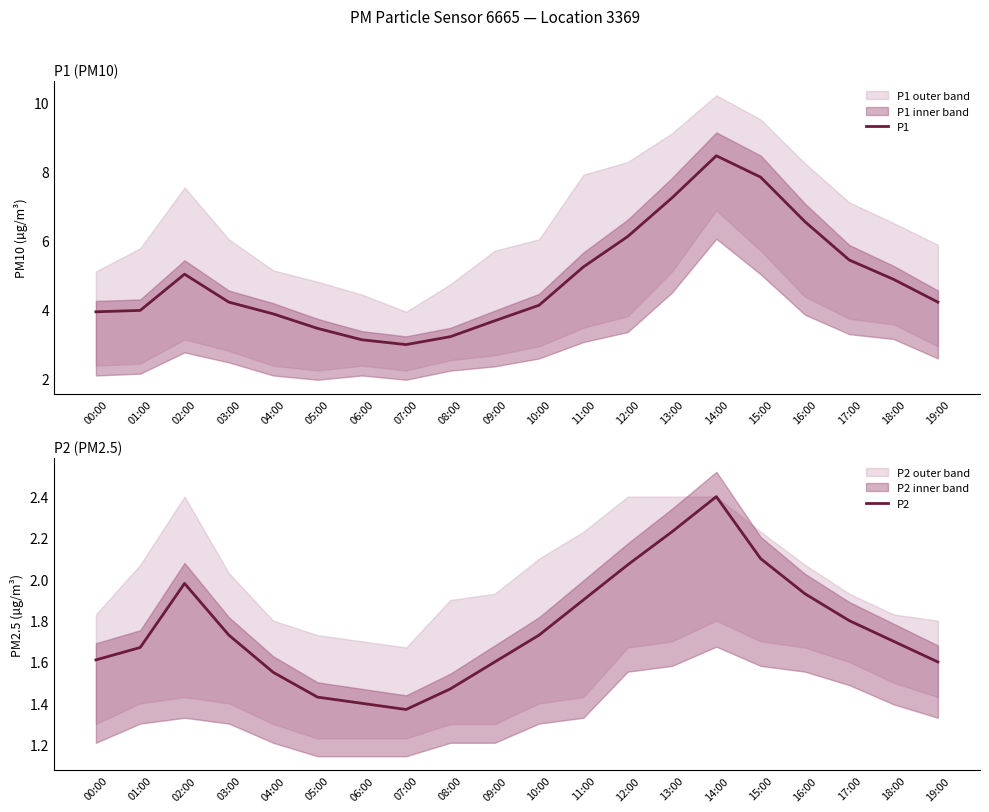

Rank the categories by P1 value from lowest to highest.

07:00, 06:00, 08:00, 05:00, 09:00, 04:00, 00:00, 01:00, 10:00, 03:00, 19:00, 18:00, 02:00, 11:00, 17:00, 12:00, 16:00, 13:00, 15:00, 14:00